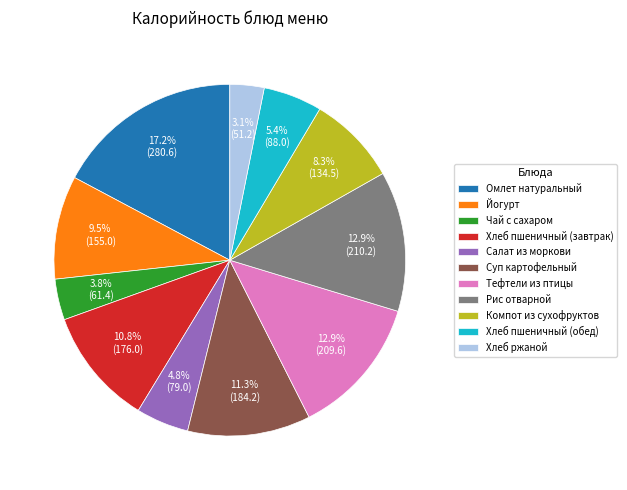

What percentage is NOT represented by Хлеб ржаной?

96.9%